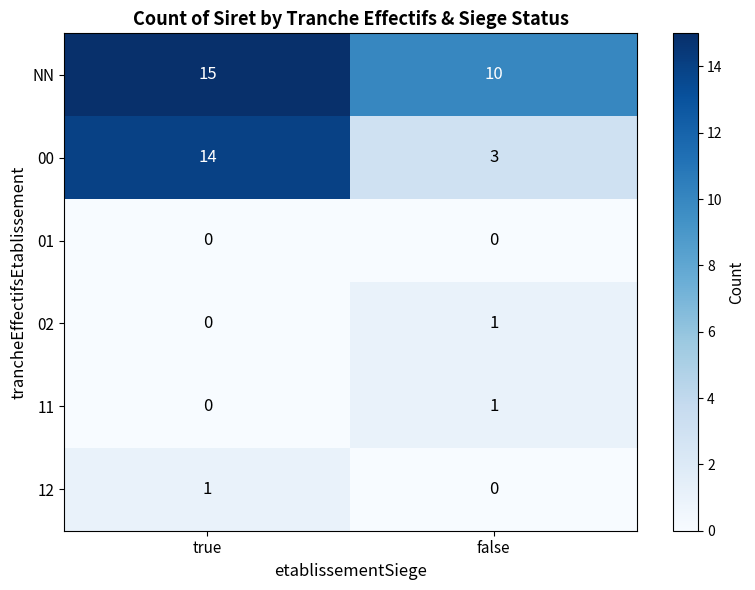

List the labels in order of 11 value, smallest first.

true, false